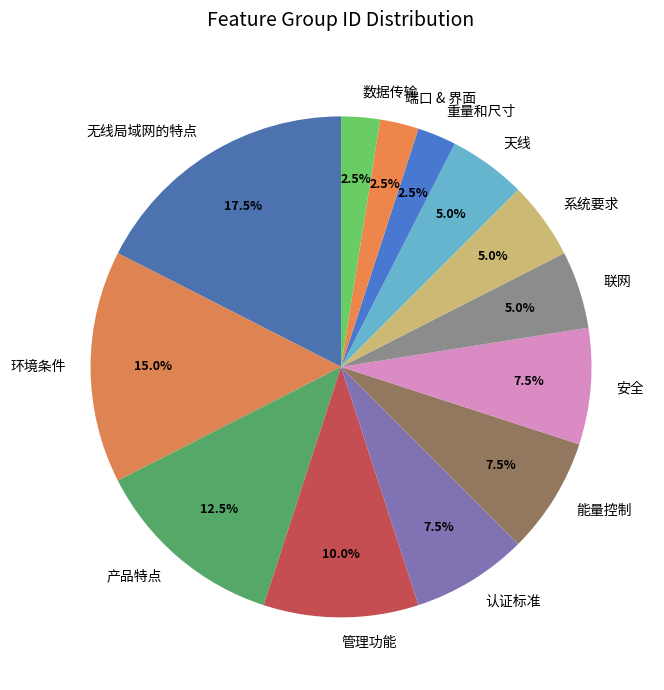

How many slices are in this pie chart?

13